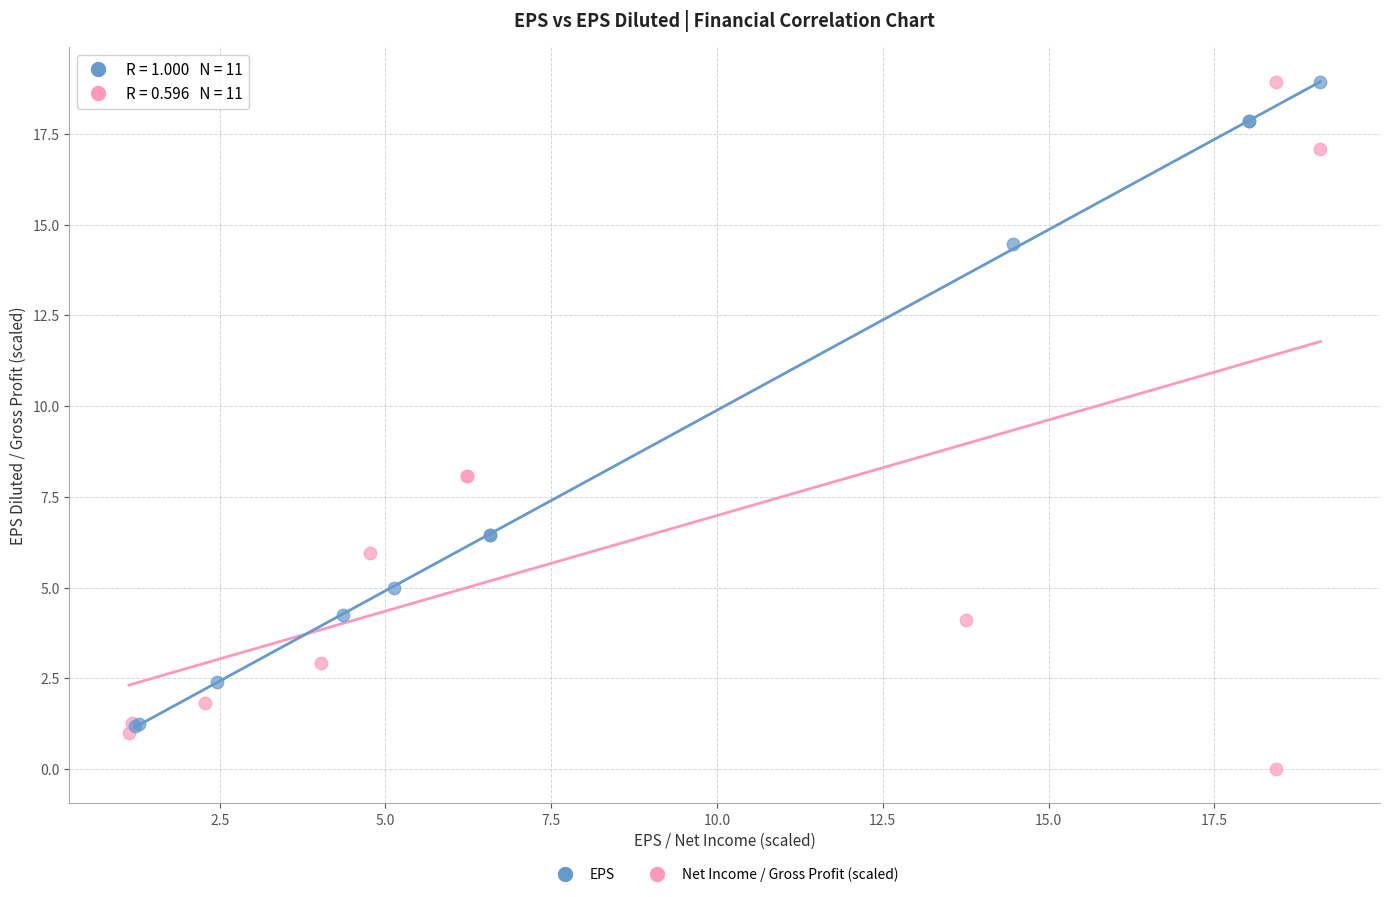

Which series has the largest Y range (max minus min)?

Net Income / Gross Profit (scaled)